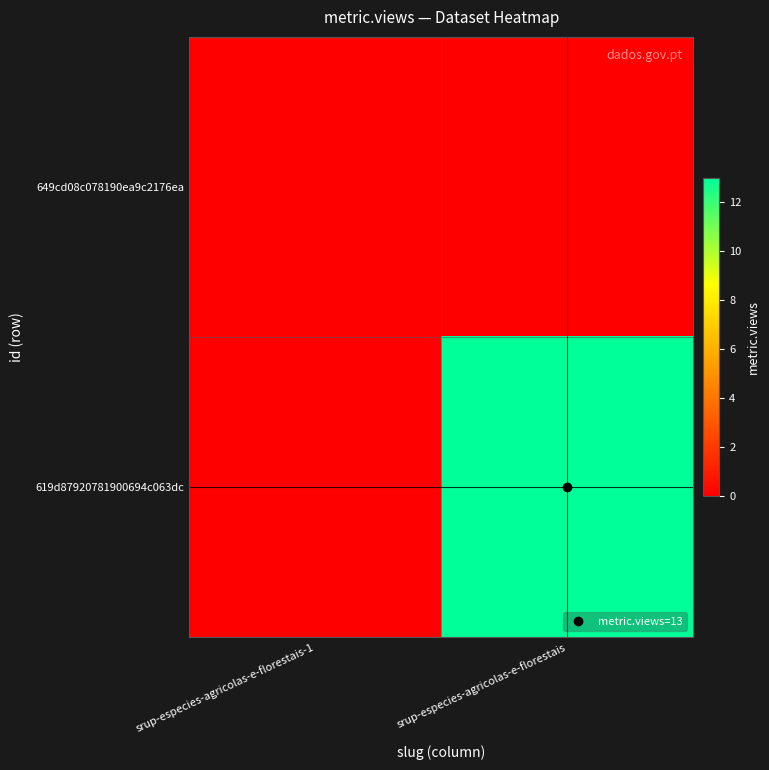

Reading left to right, transcribe all the data shown in this chart.

649cd08c078190ea9c2176ea: srup-especies-agricolas-e-florestais-1=0	srup-especies-agricolas-e-florestais=0
619d87920781900694c063dc: srup-especies-agricolas-e-florestais-1=0	srup-especies-agricolas-e-florestais=13